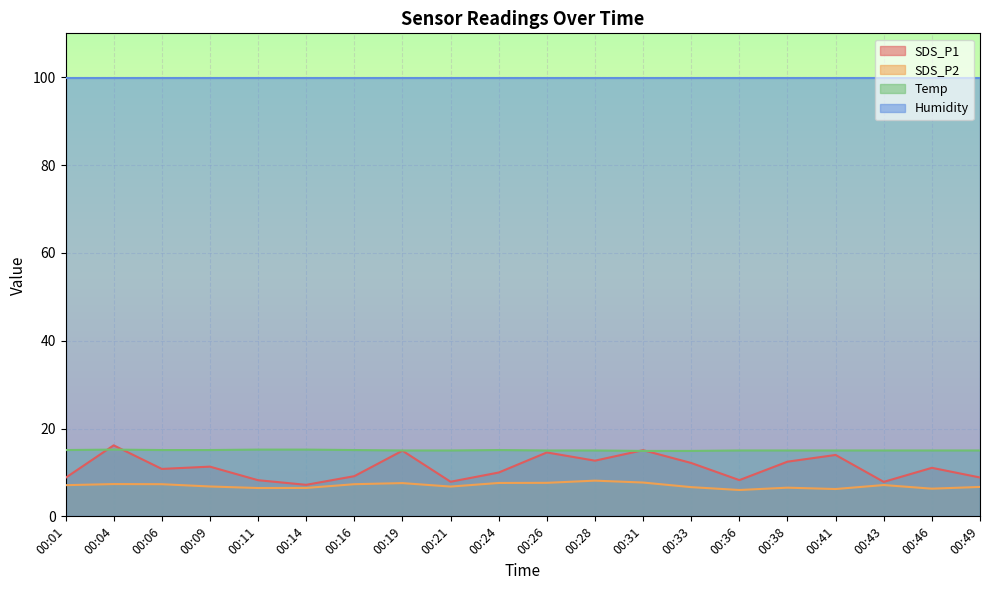

The value of Temp at 00:06 is 15.1. True or false?

True